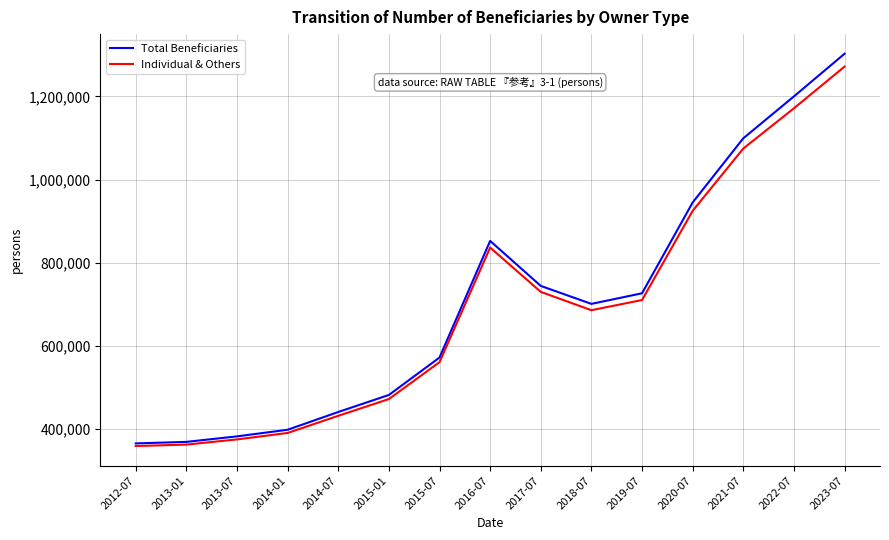

In Individual & Others, how many points are lower than both neighbors (excluding endpoints)?

1